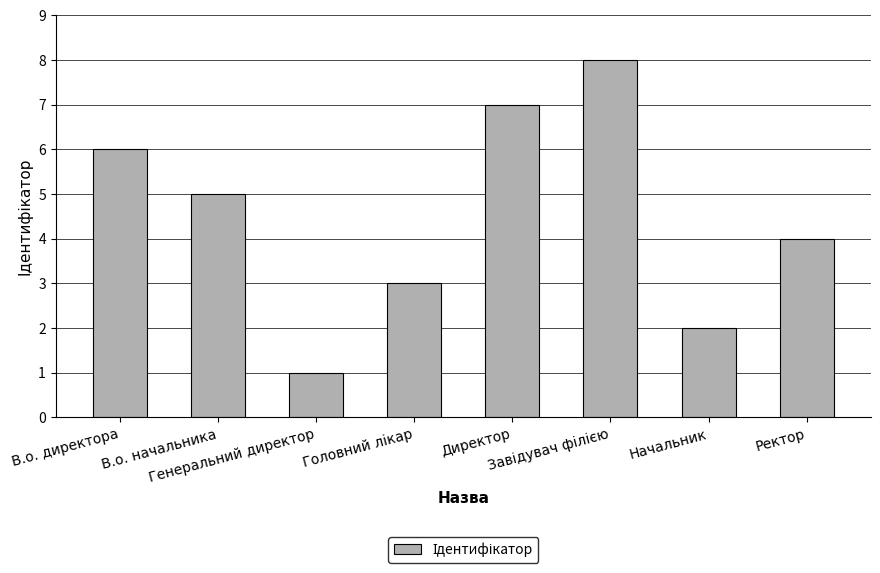

The value at Начальник is 2. True or false?

True